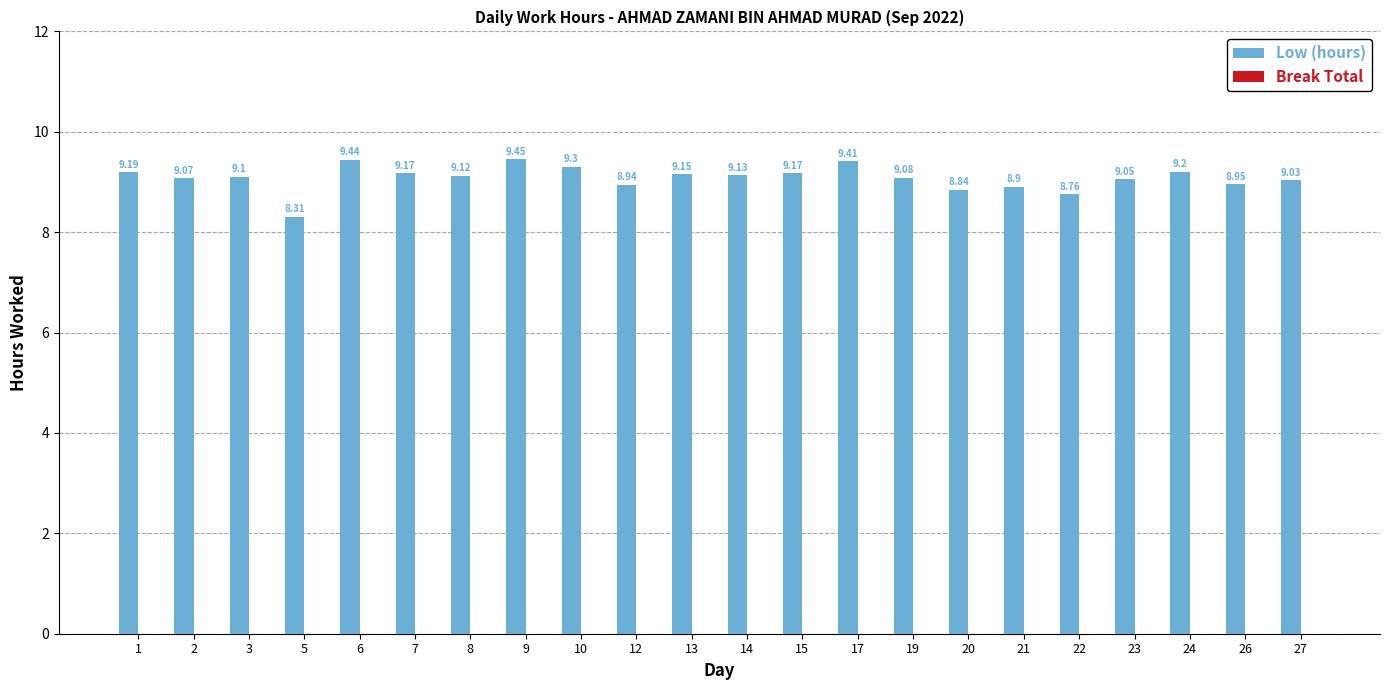

What is the ratio of the value at 17 to the value at 2?

1.0